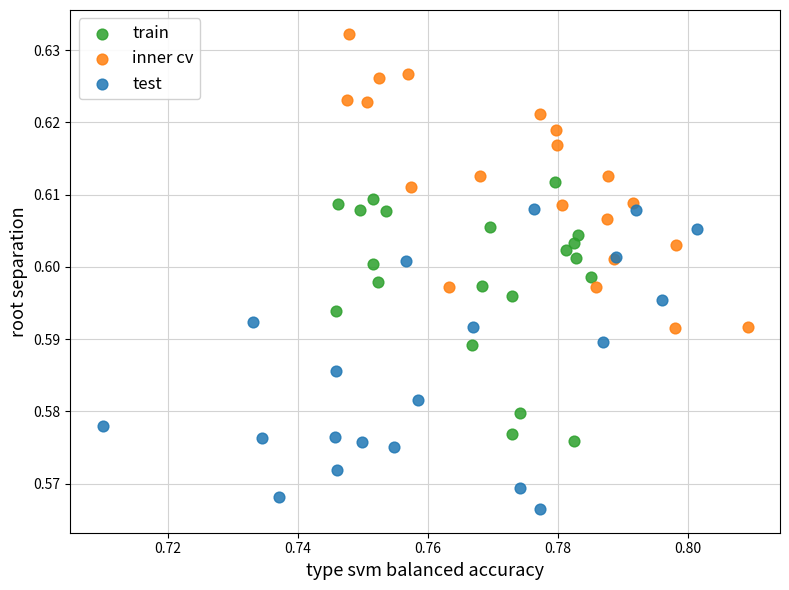

Which series contains the highest Y value?

inner cv